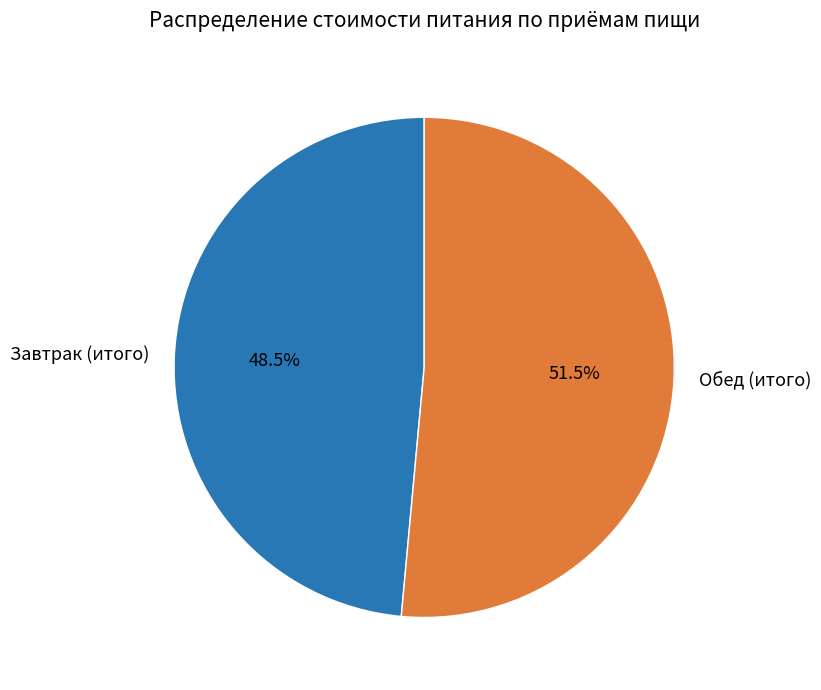

Approximately how many times larger is the value at Завтрак (итого) compared to Обед (итого)?

0.9